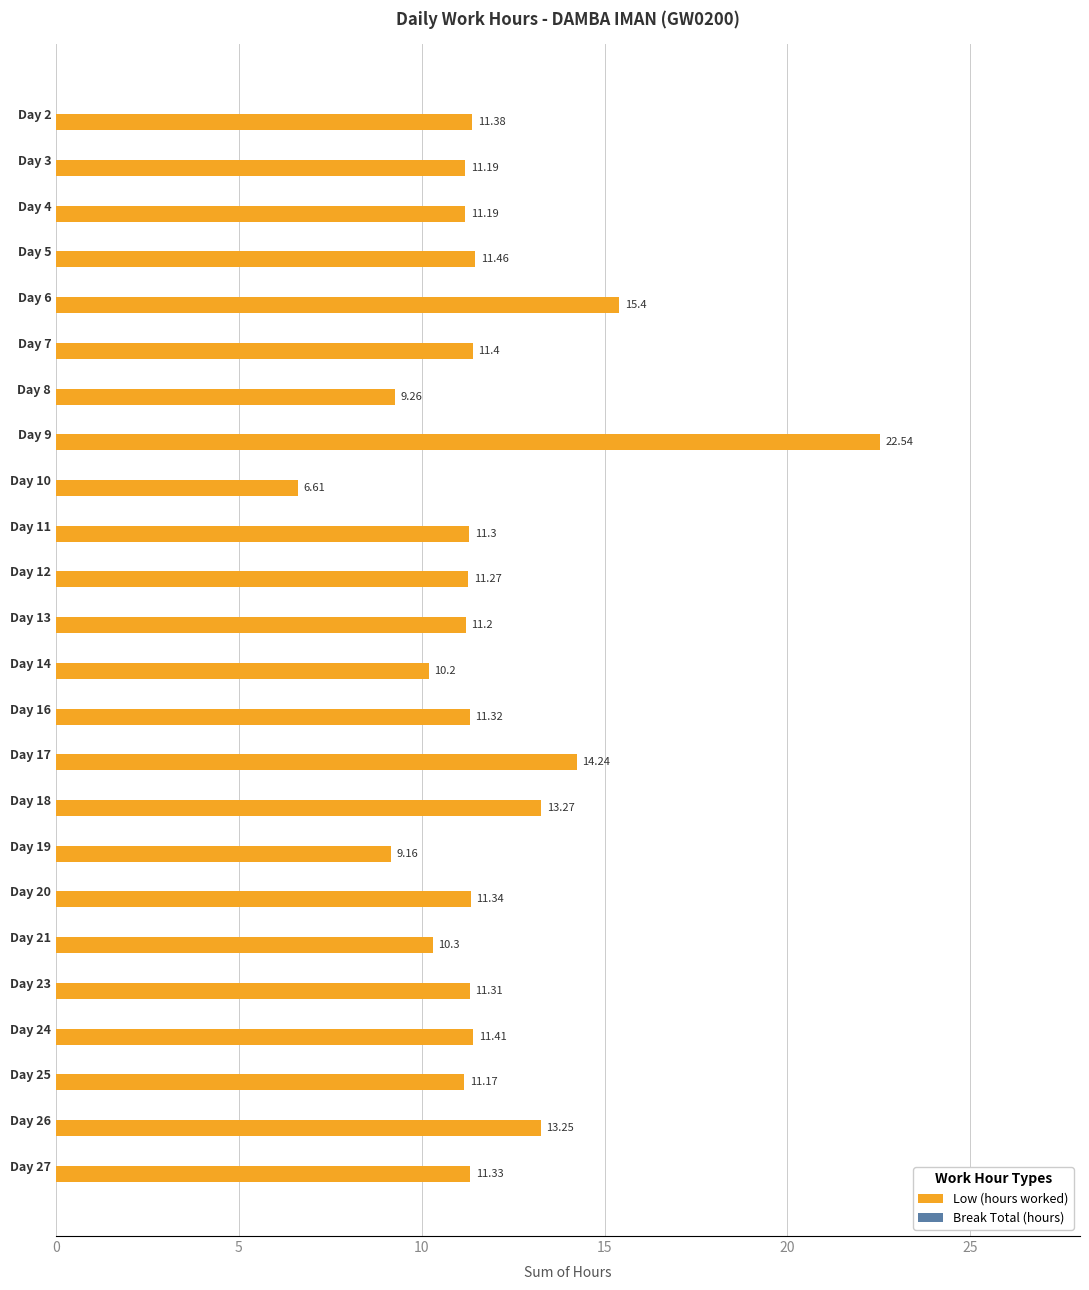

What is the difference between the second highest and minimum values?

8.8